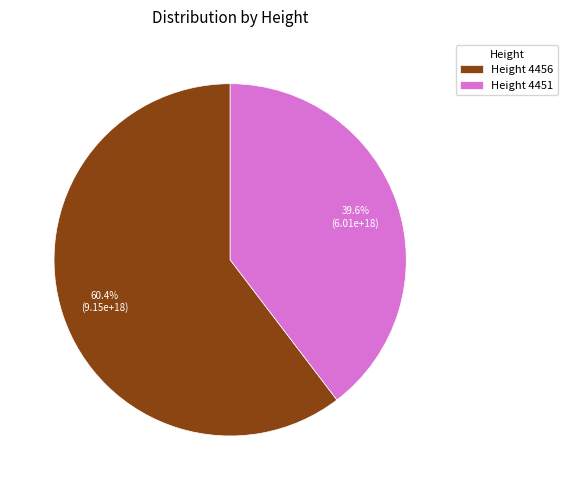

Which category accounts for the majority?

Height 4456